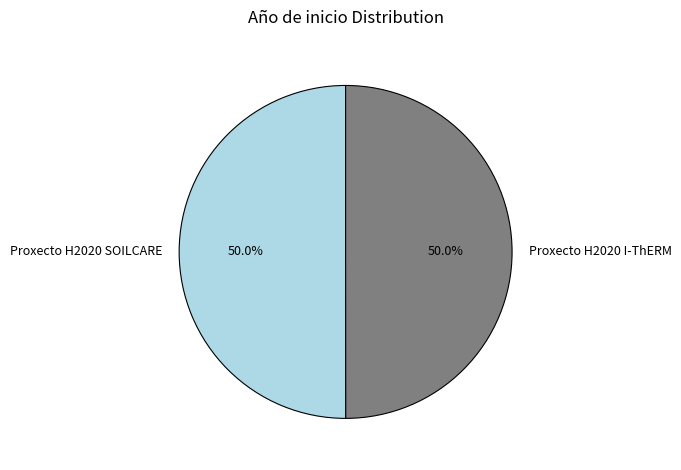

To the nearest percent, what portion does Proxecto H2020 SOILCARE represent?

50%